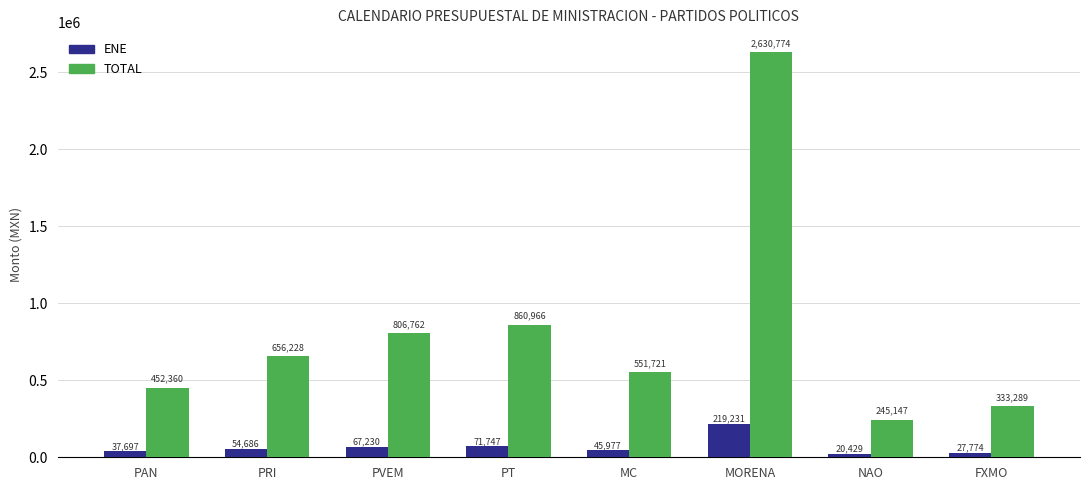

Which series has the largest total across all categories?

TOTAL